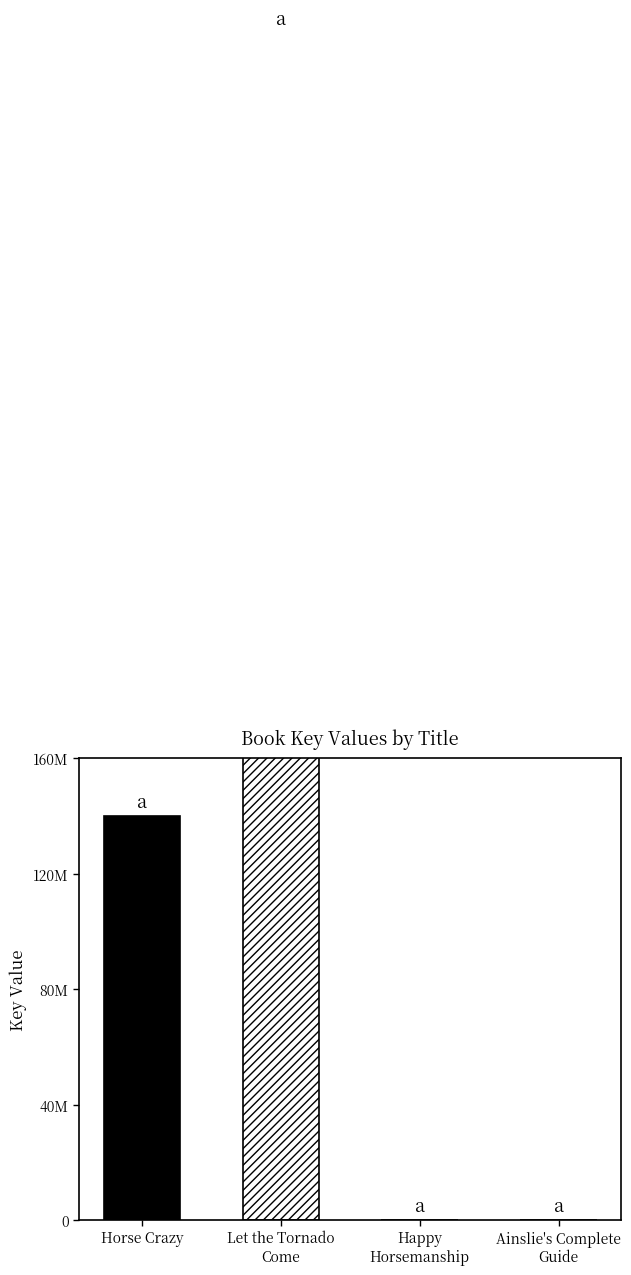

How many values are below 139948432?

2